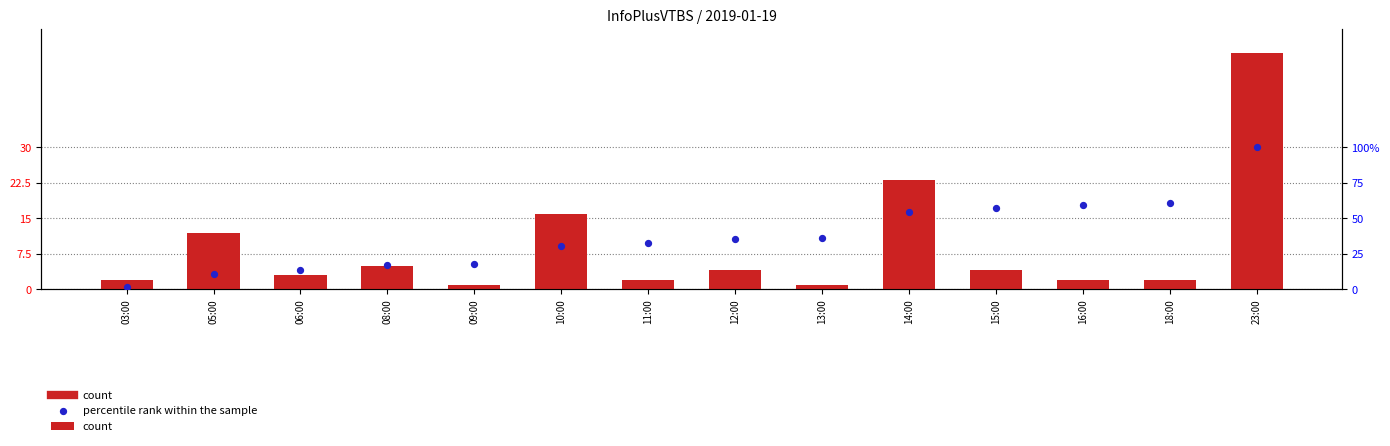

Which series contains the lowest Y value?

count